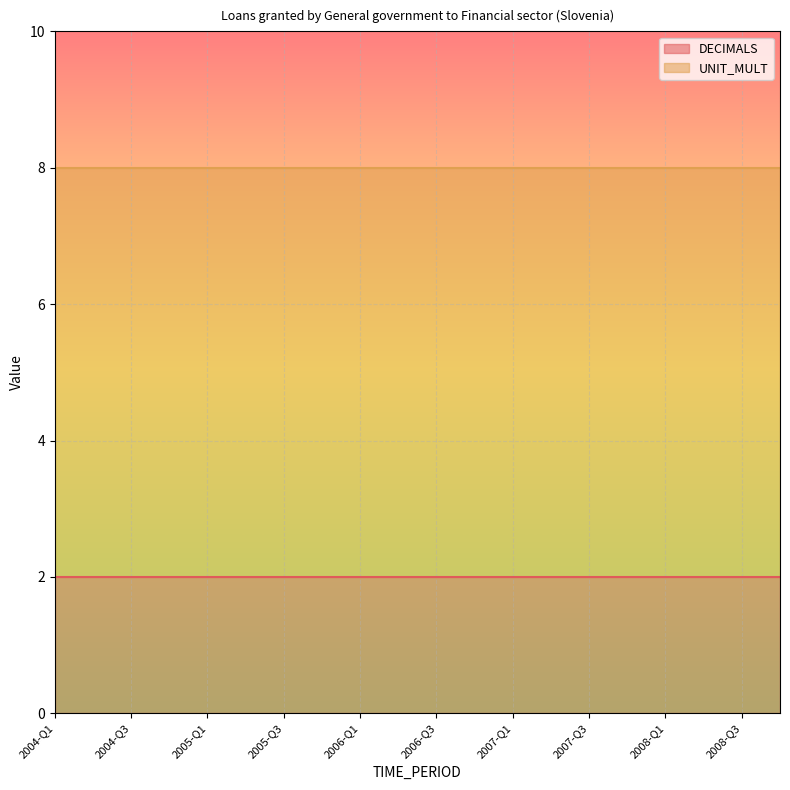

At which category is the sum across all series the highest?

2004-Q1